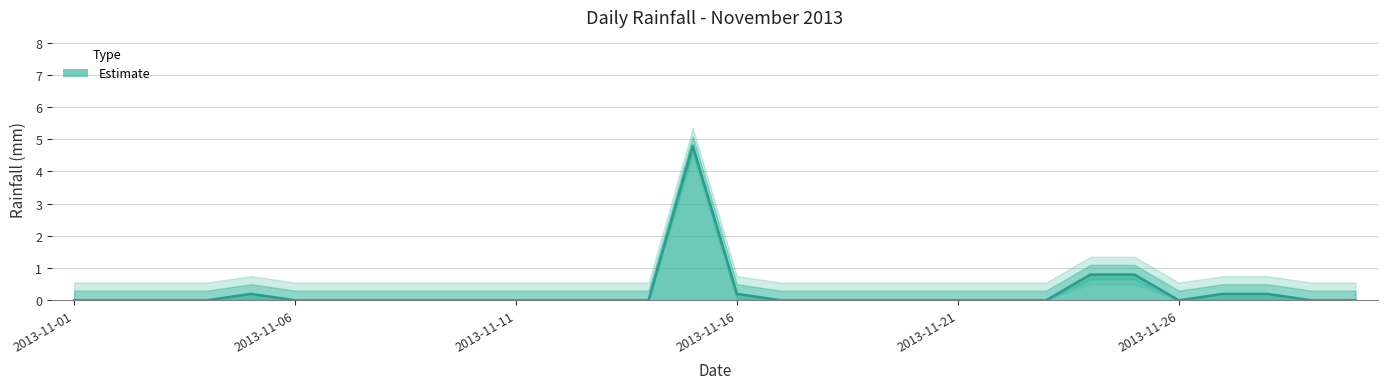

Rank the categories by value from highest to lowest.

2013-11-15, 2013-11-24, 2013-11-25, 2013-11-05, 2013-11-16, 2013-11-27, 2013-11-28, 2013-11-01, 2013-11-02, 2013-11-03, 2013-11-04, 2013-11-06, 2013-11-07, 2013-11-08, 2013-11-09, 2013-11-10, 2013-11-11, 2013-11-12, 2013-11-13, 2013-11-14, 2013-11-17, 2013-11-18, 2013-11-19, 2013-11-20, 2013-11-21, 2013-11-22, 2013-11-23, 2013-11-26, 2013-11-29, 2013-11-30